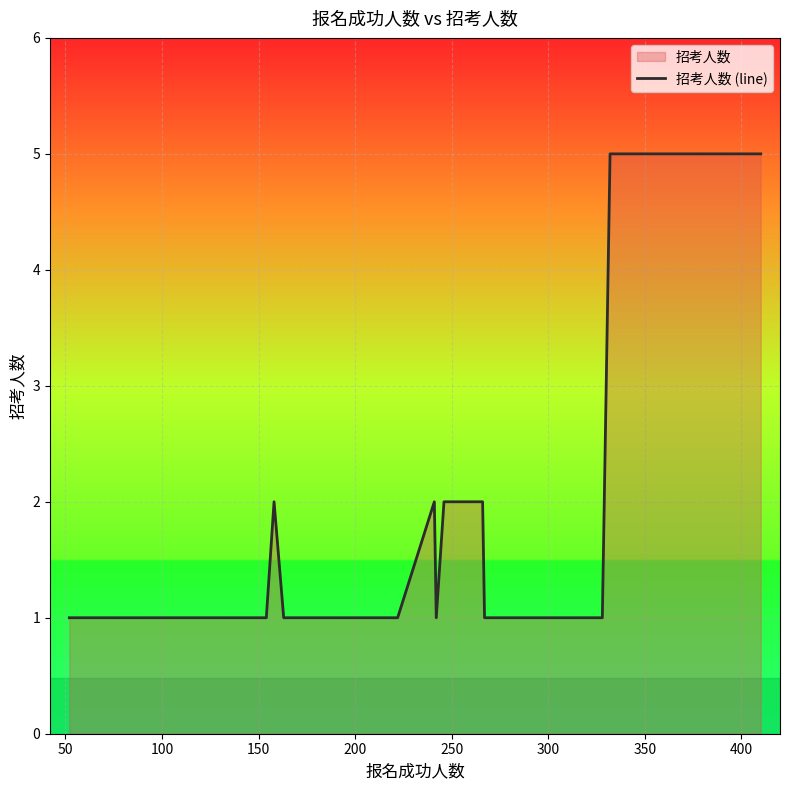

Count the number of data series in this chart.

1